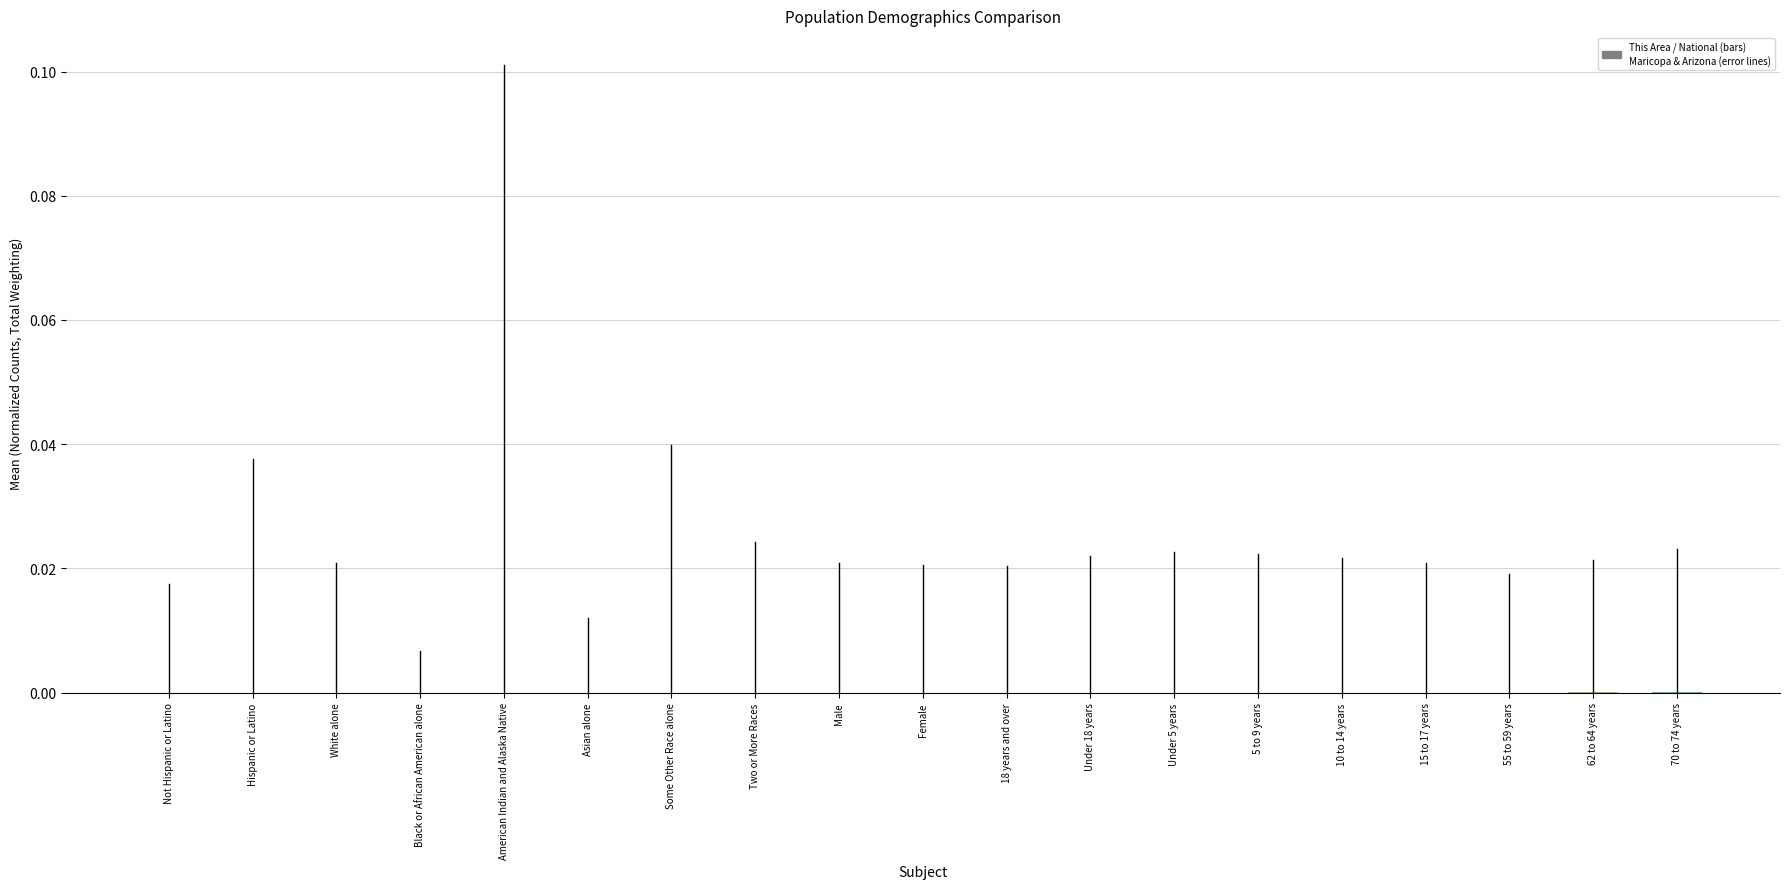

Is it true that the value at 15 to 17 years is 0.0?

True